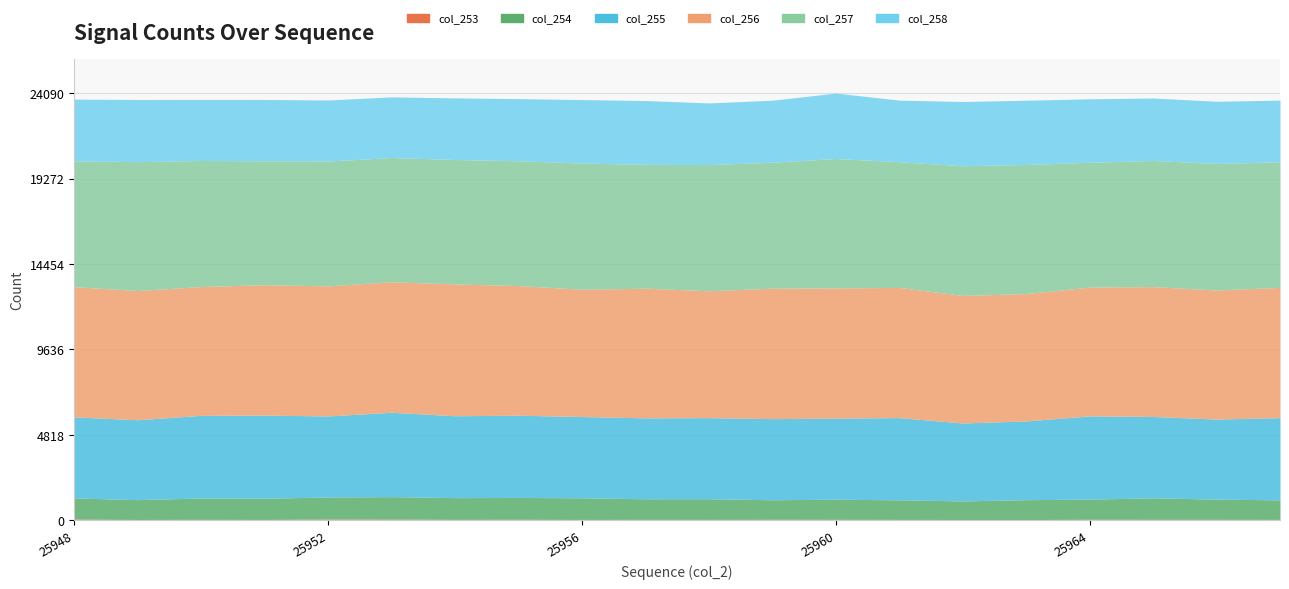

What is the difference between the second highest and second lowest values in the col_255 series?

255